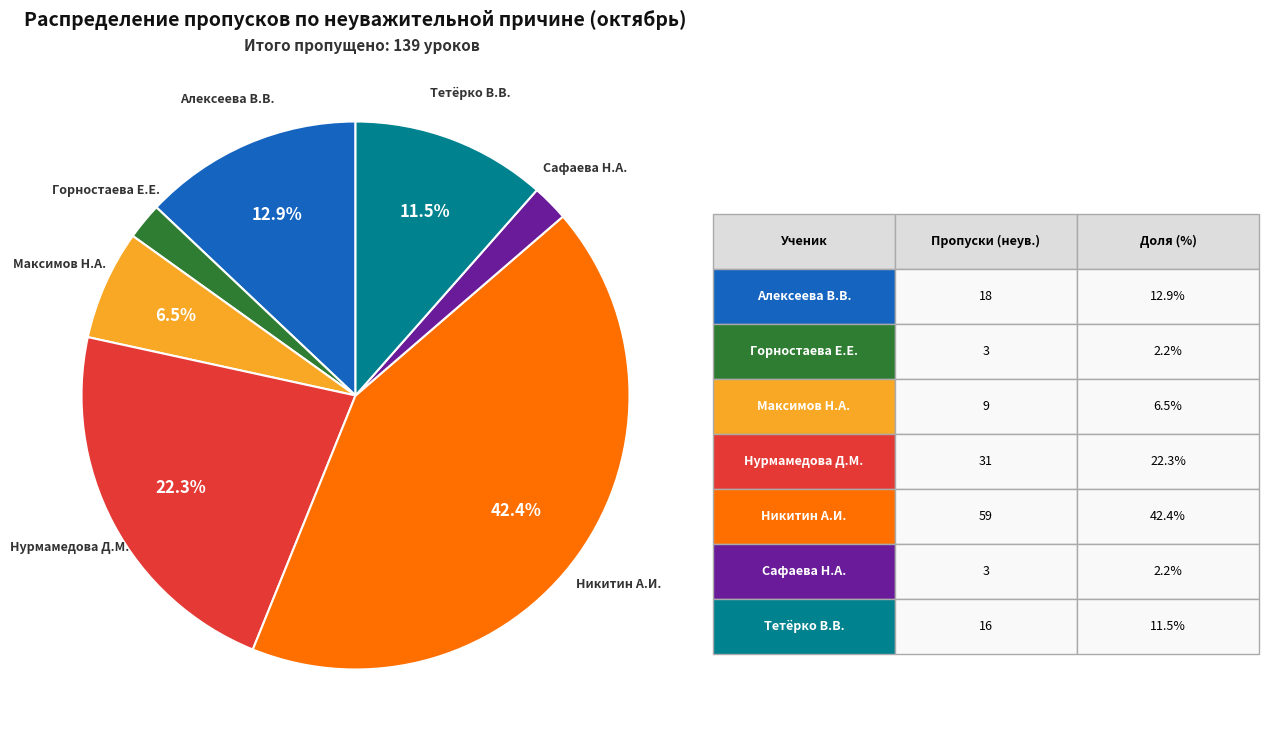

Does any single category account for the majority?

No